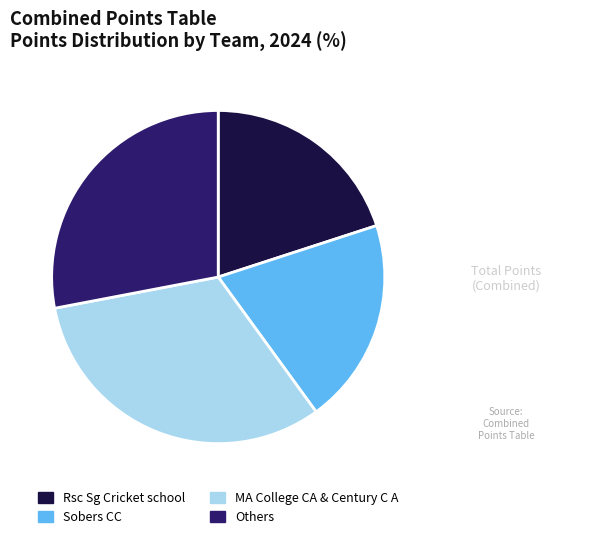

Which category has the biggest portion of the pie?

MA College CA & Century C A